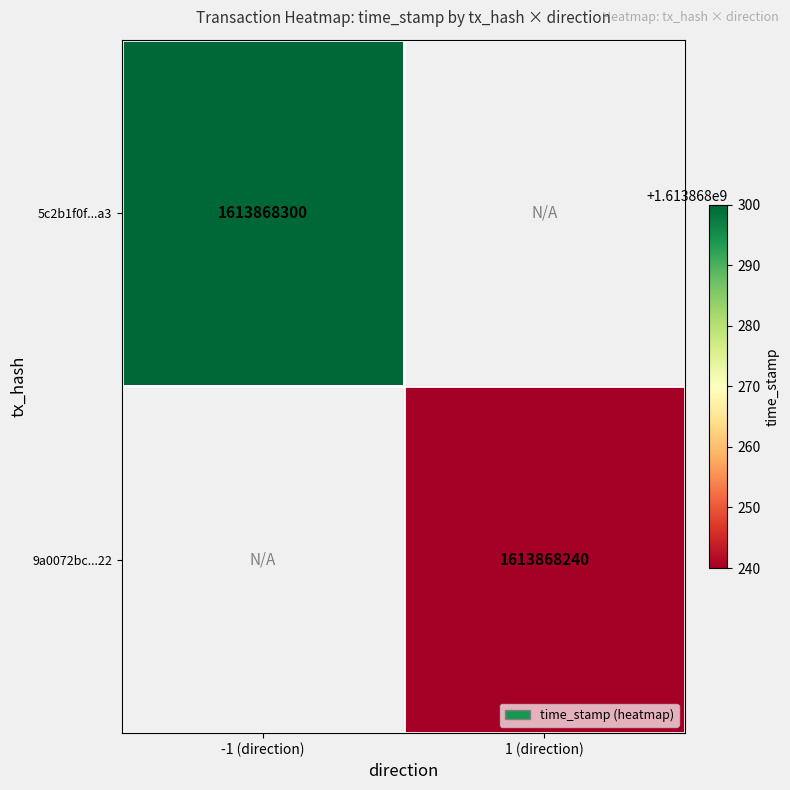

The value of 5c2b1f0f8f9c507aaa7ea1e318ca571a49c91a3 at 1 is 2741433739. True or false?

False